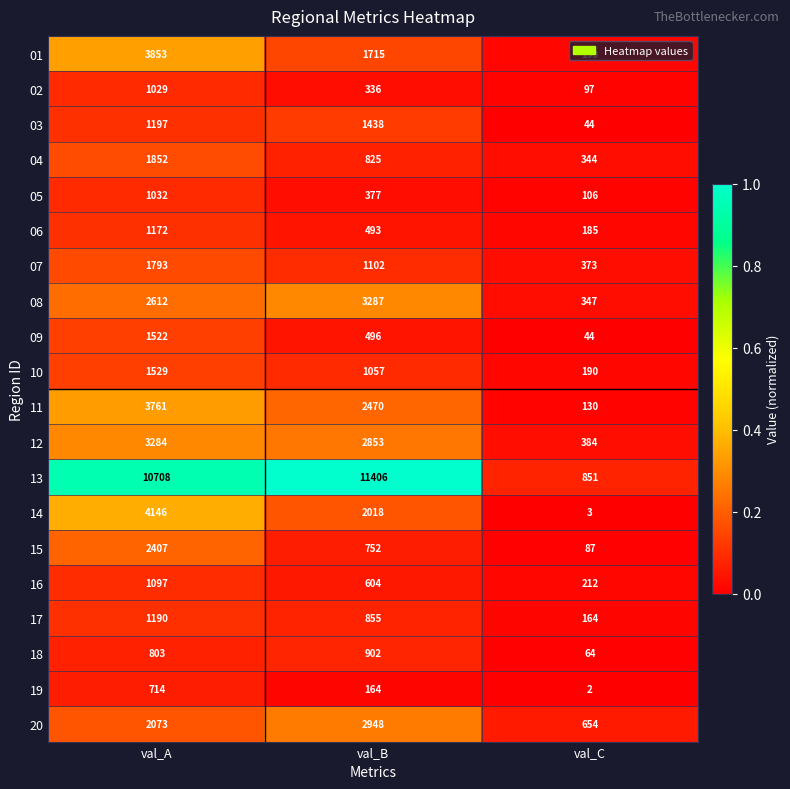

Is the value of 19 at val_A greater than the value of 05 at val_B?

Yes